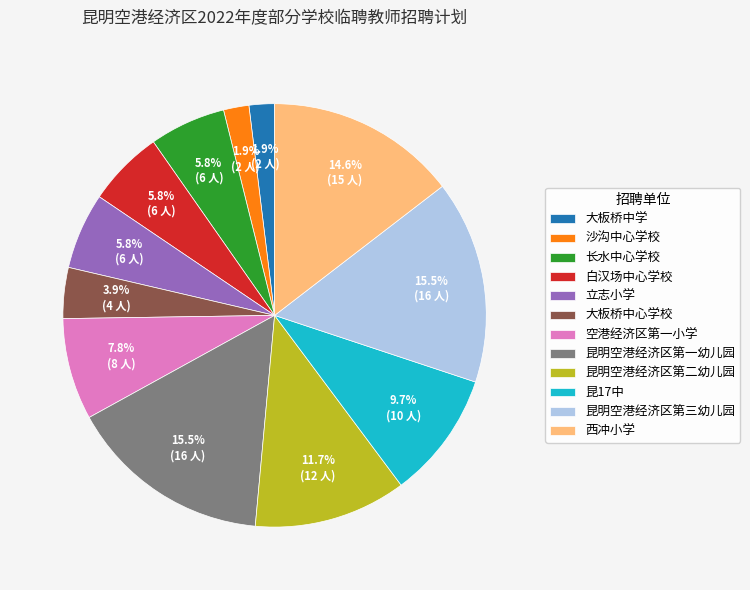

Between 立志小学 and 空港经济区第一小学, which is larger?

空港经济区第一小学